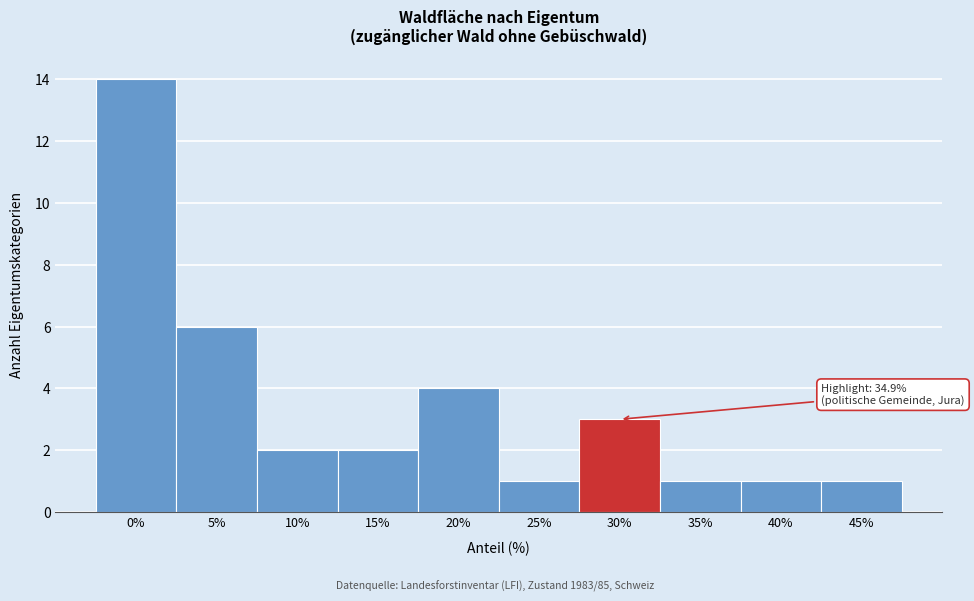

Reading left to right, list all the values displayed in this chart.

0%=14	5%=6	10%=2	15%=2	20%=4	25%=1	30%=3	35%=1	40%=1	45%=1